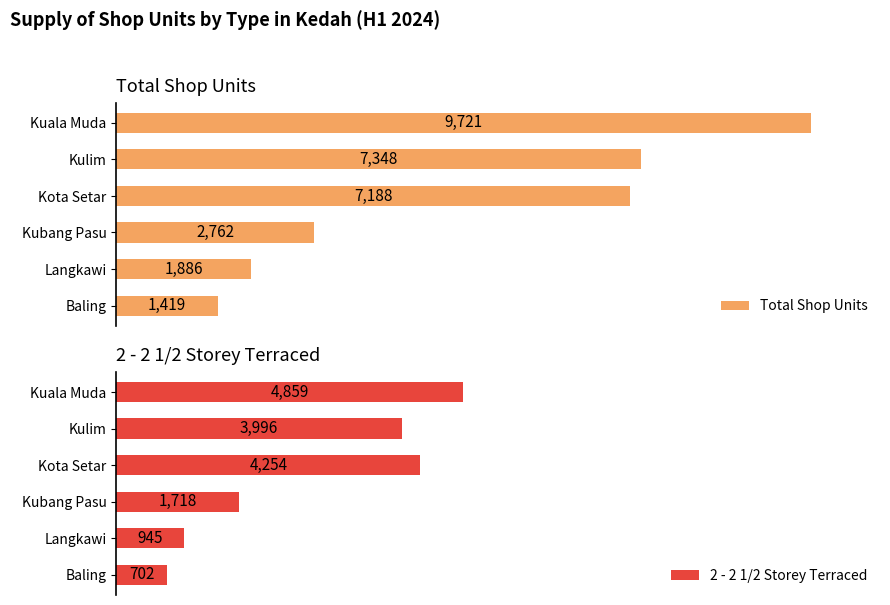

Which series has the widest spread of values?

Total Shop Units